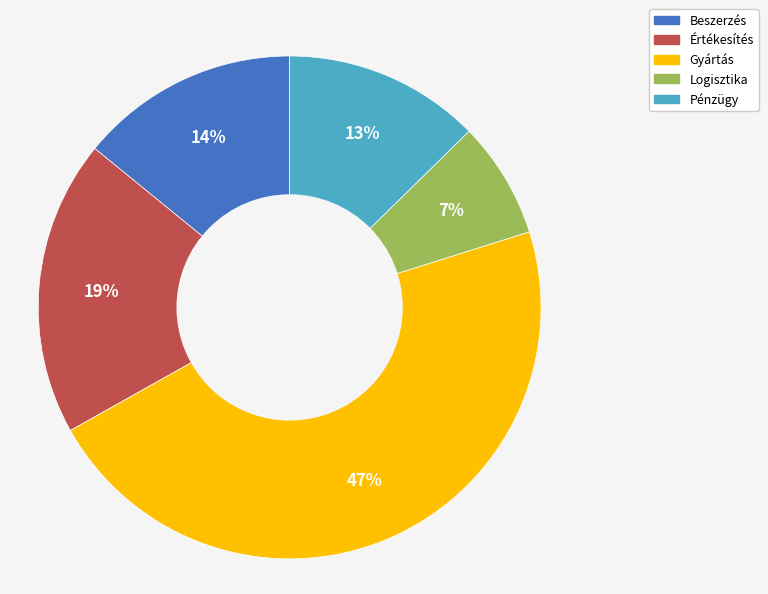

True or false: Értékesítés accounts for 29% of the total.

False